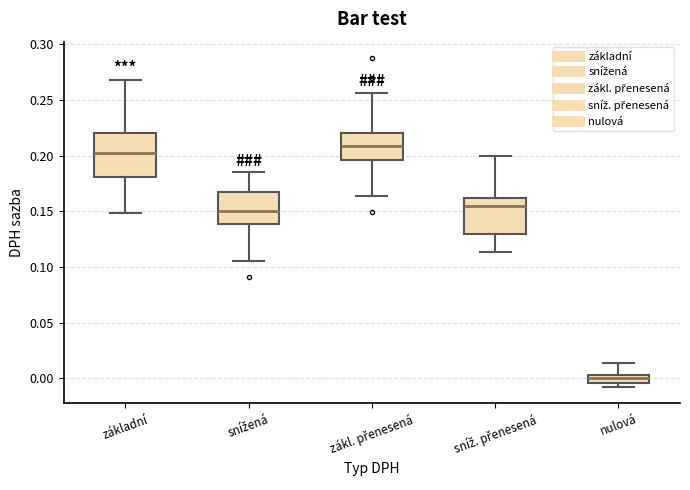

Which box's median line is the lowest?

nulová